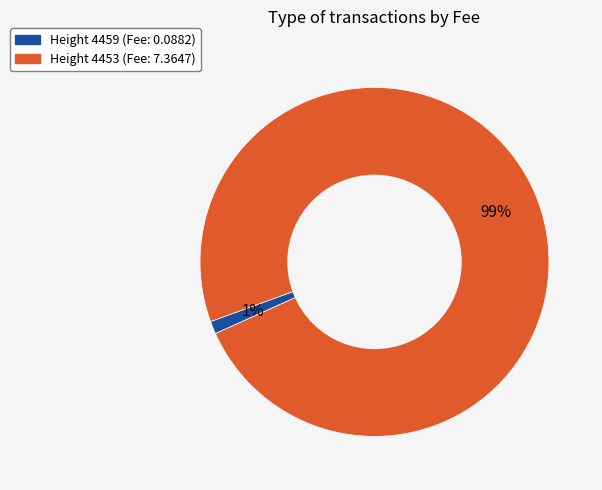

Count the number of slices in the pie.

2